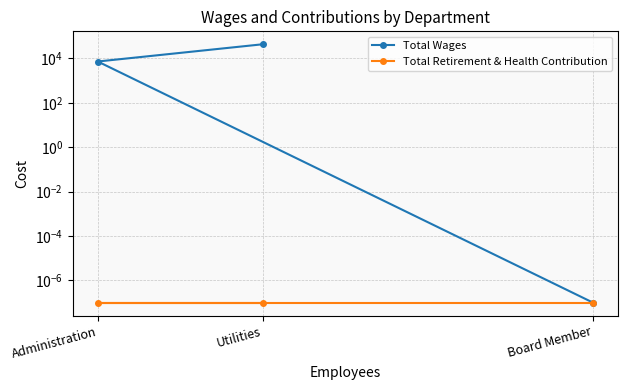

What is the total value across all series at Administration?

7212.0